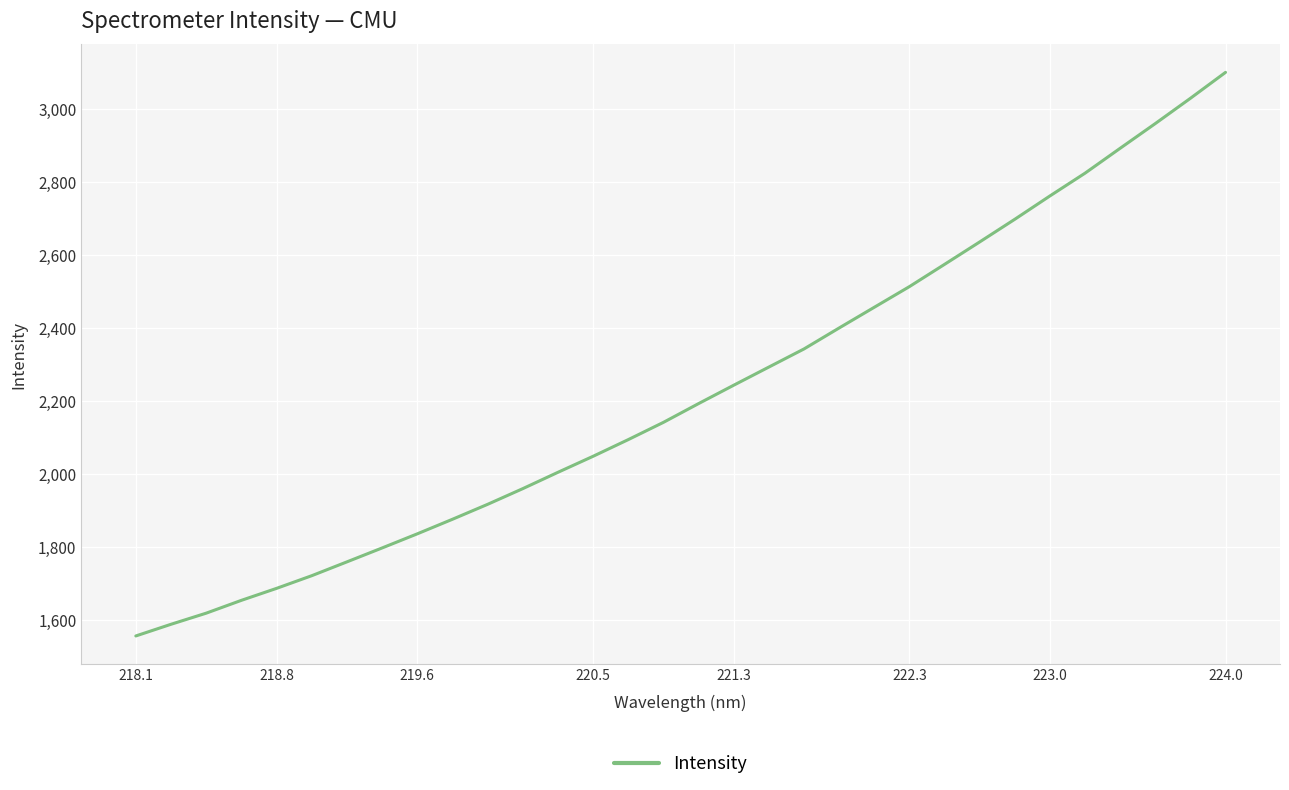

True or false: the data shows 2576.3 at 218.1.

False